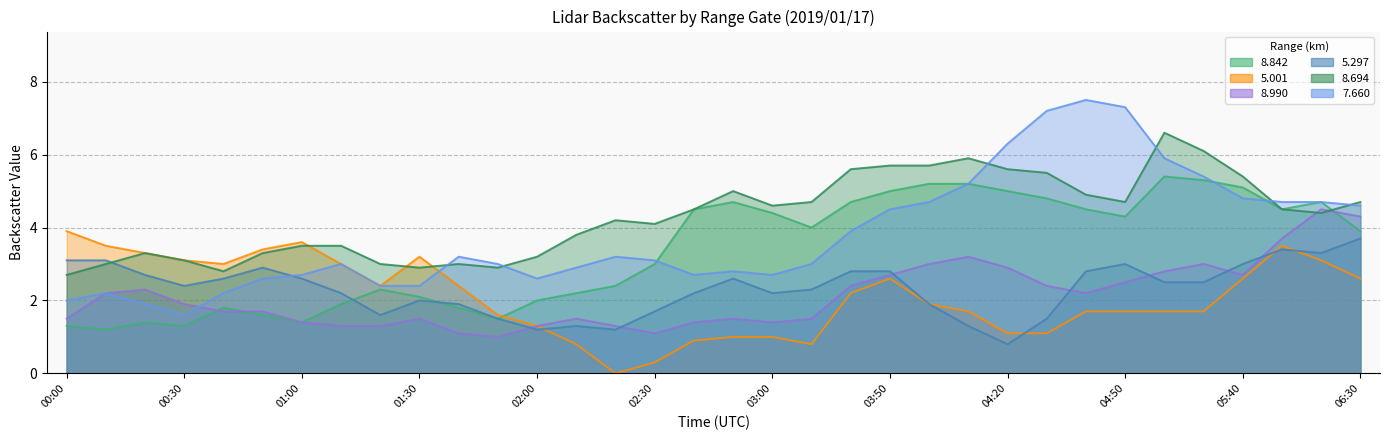

What is the minimum value for 8.990?

1.0